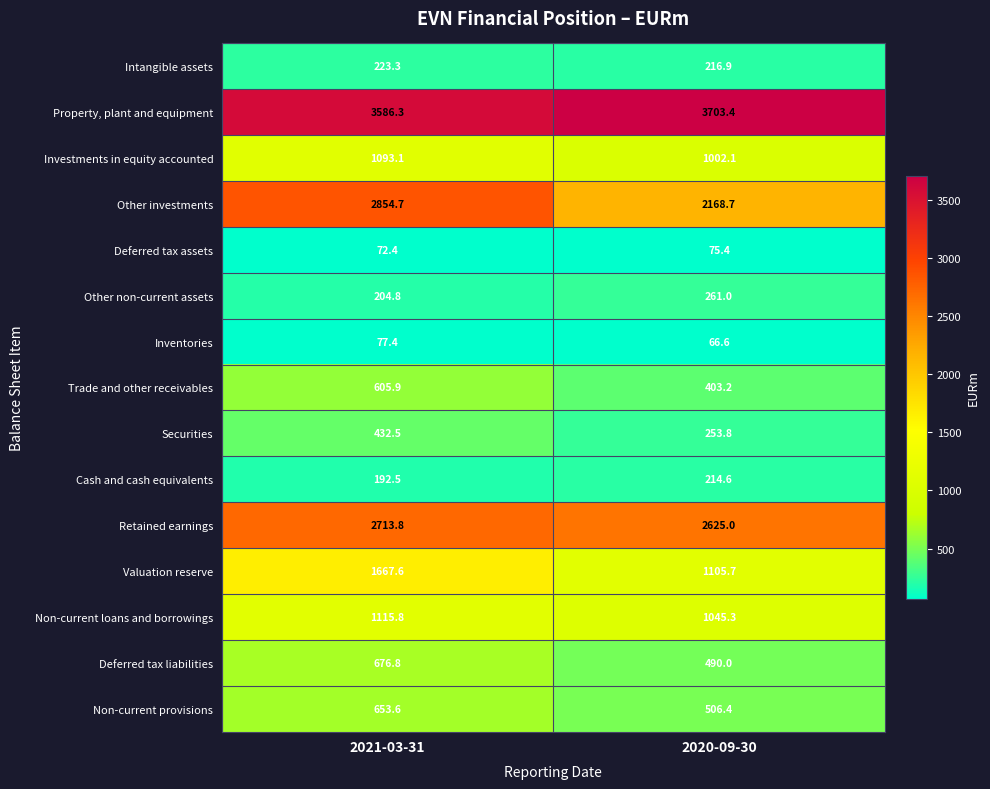

The value of Trade and other receivables at 2021-03-31 is 208.3. True or false?

False